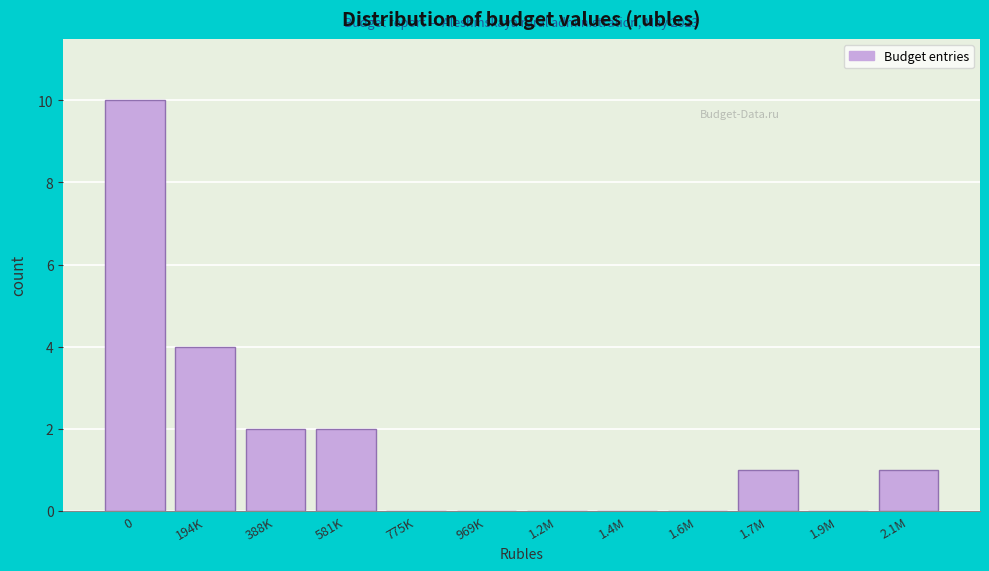

Reading left to right, transcribe all the data shown in this chart.

0=10	194K=4	388K=2	581K=2	775K=0	969K=0	1.2M=0	1.4M=0	1.6M=0	1.7M=1	1.9M=0	2.1M=1